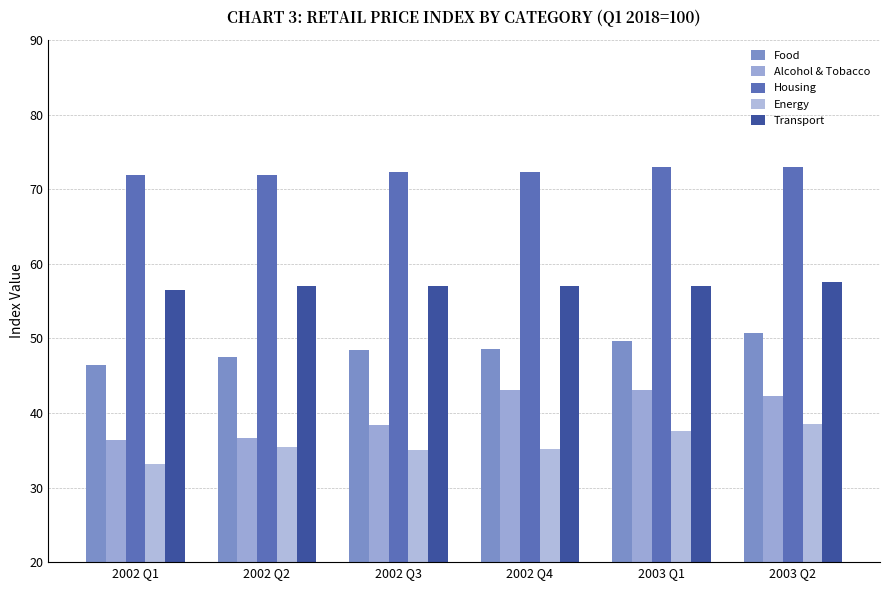

True or false: Transport has a value of 57.5 at 2003 Q2.

True